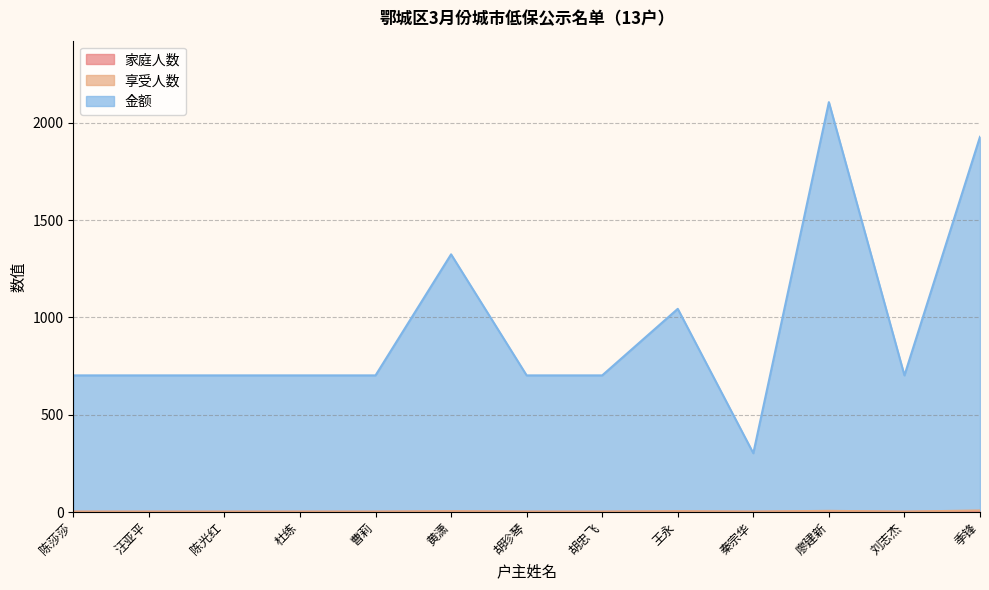

True or false: 享受人数 and 家庭人数 cross at least once.

False